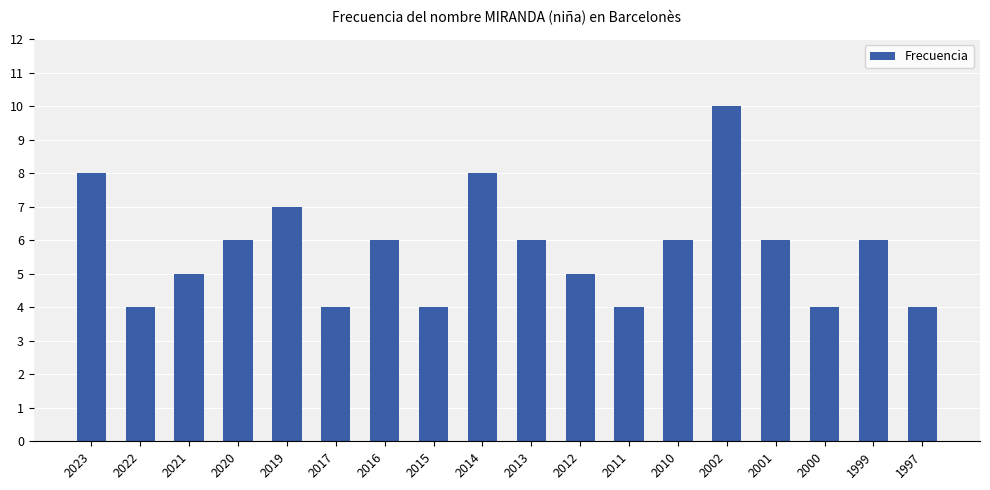

The chart shows a value of 10 at 1999. True or false?

False